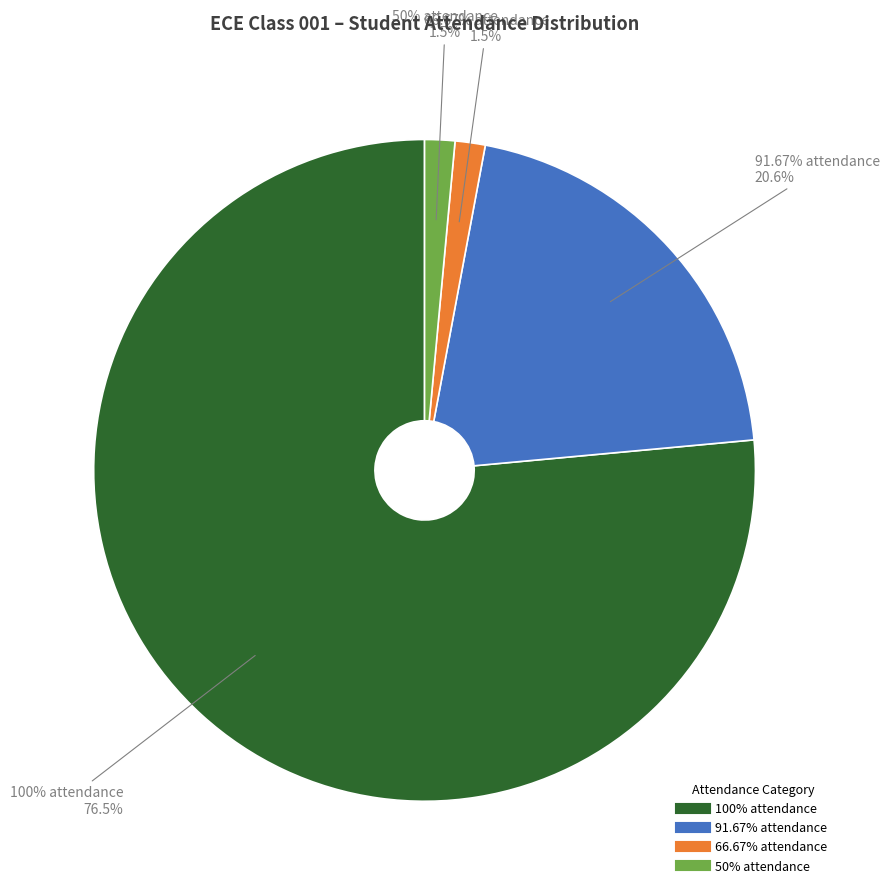

What percentage is the 50% attendance slice, to the nearest percent?

1%